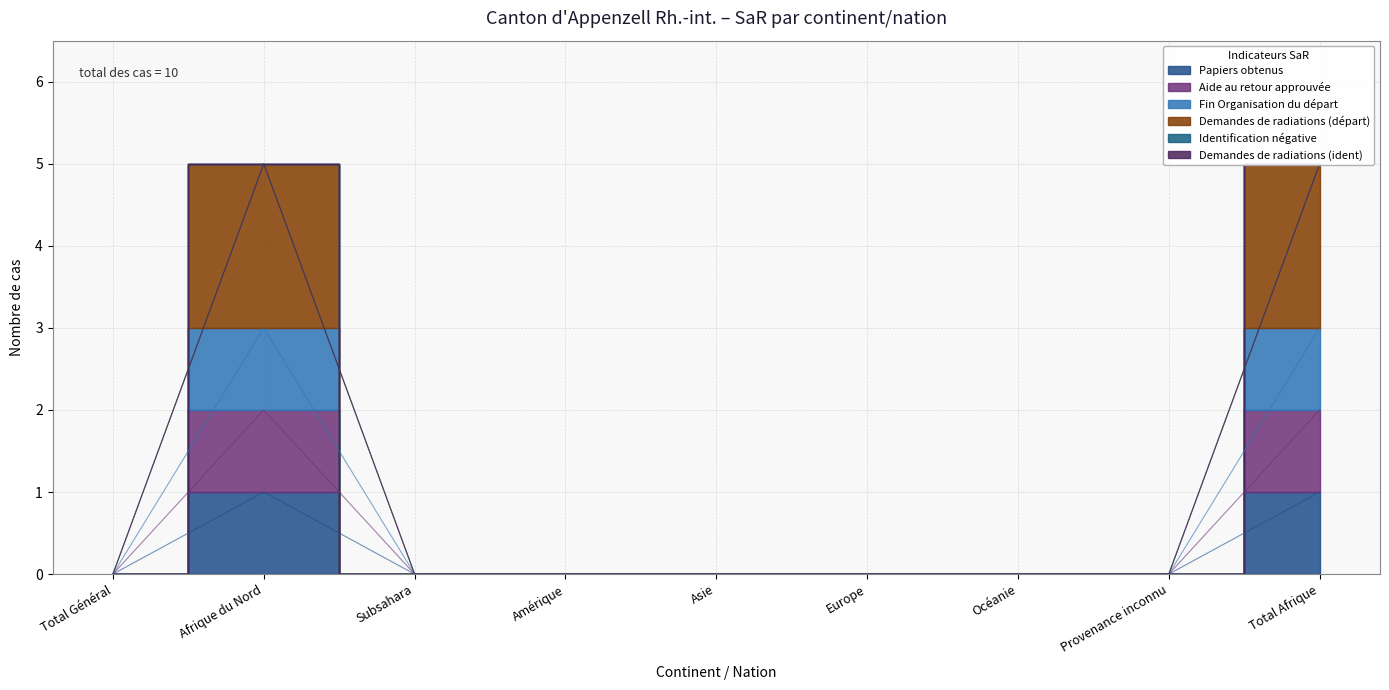

Is it true that Fin Organisation du départ equals 0 at Total Général?

True